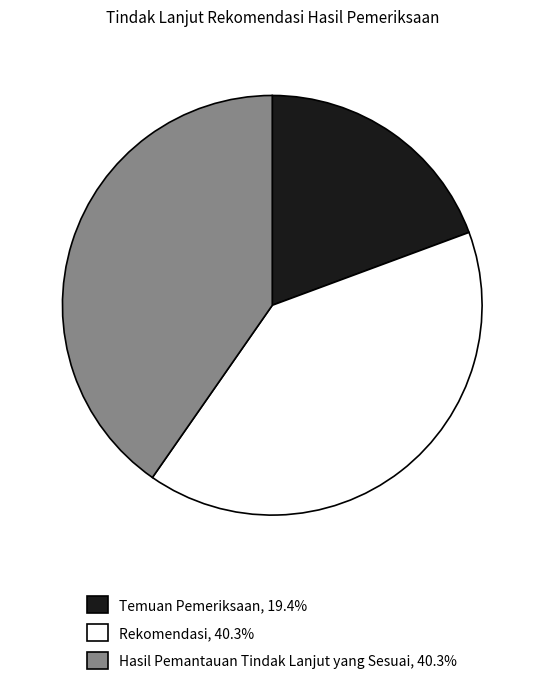

Which slice is the smallest?

Temuan Pemeriksaan